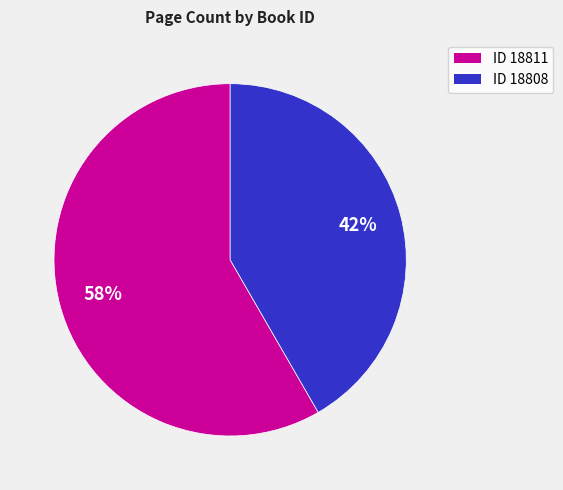

Which slice is the smallest?

ID 18808